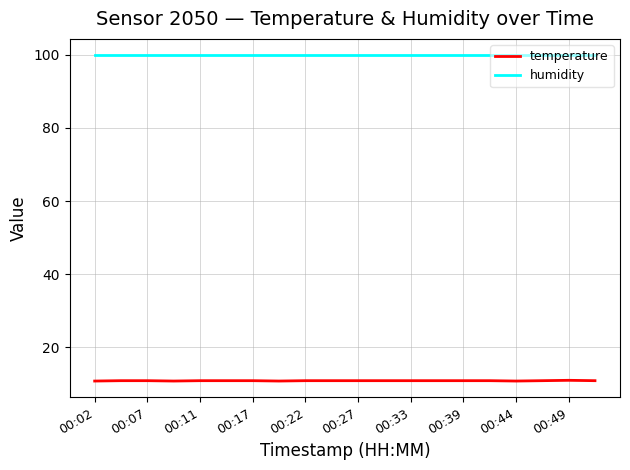

True or false: humidity and temperature intersect in this chart.

False